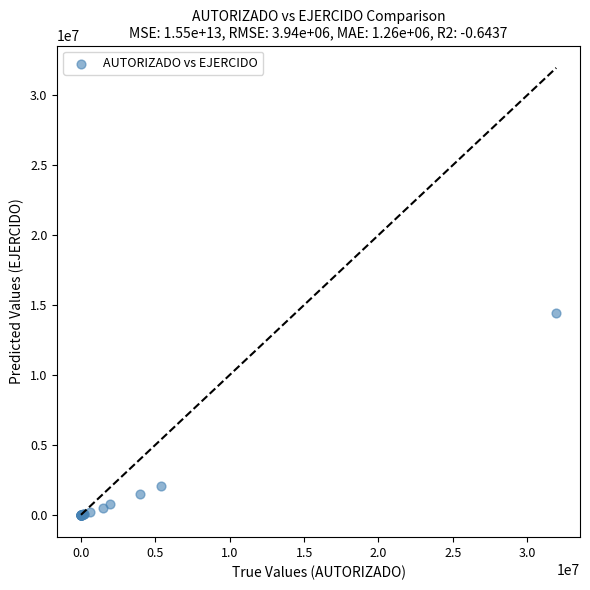

What Y value in the scatter plot is closest to 7228770?

2073200.1